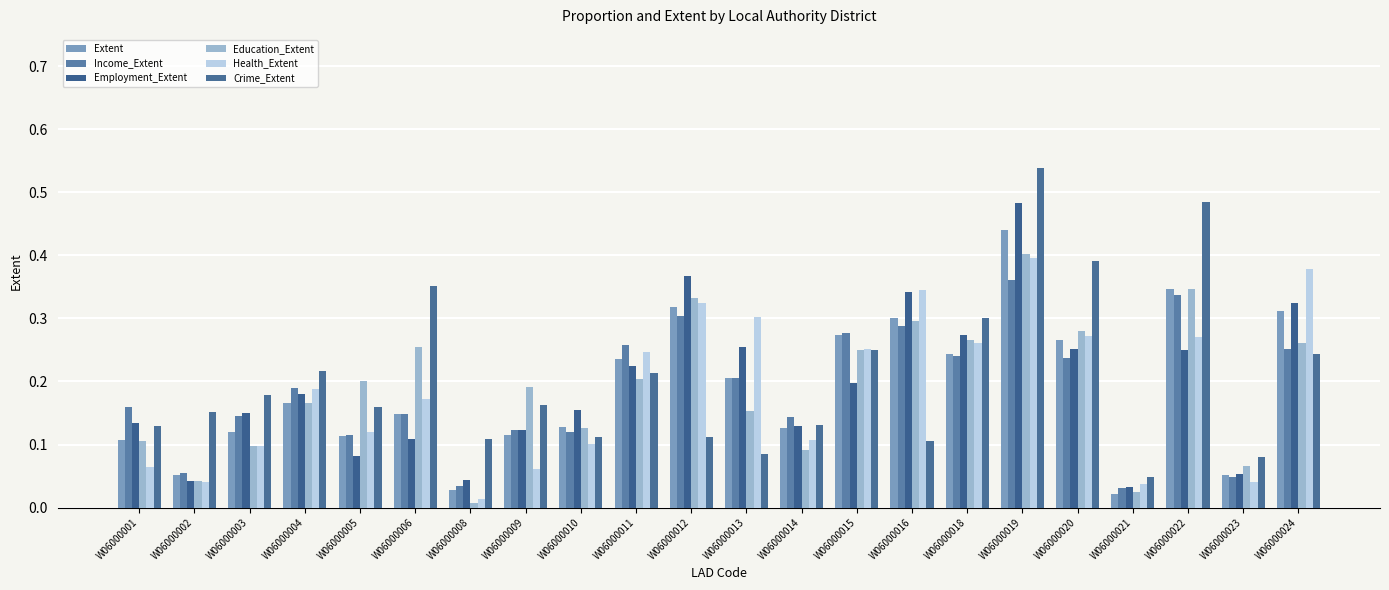

What is the value of the Health_Extent bar at the 1st from the left?

0.1